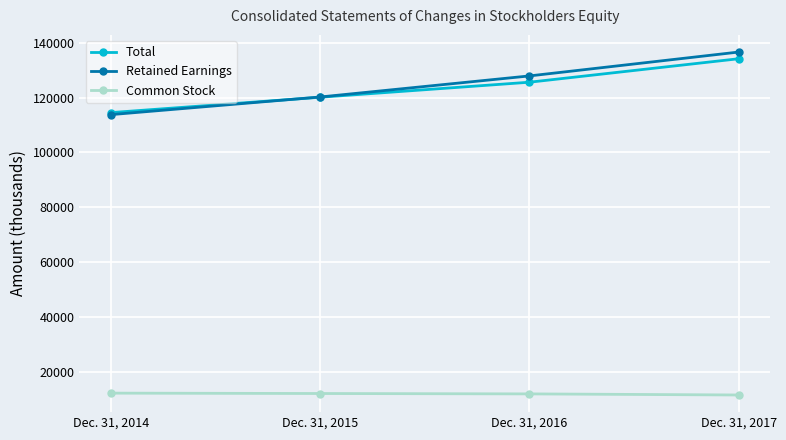

True or false: Retained Earnings and Common Stock cross at least once.

False